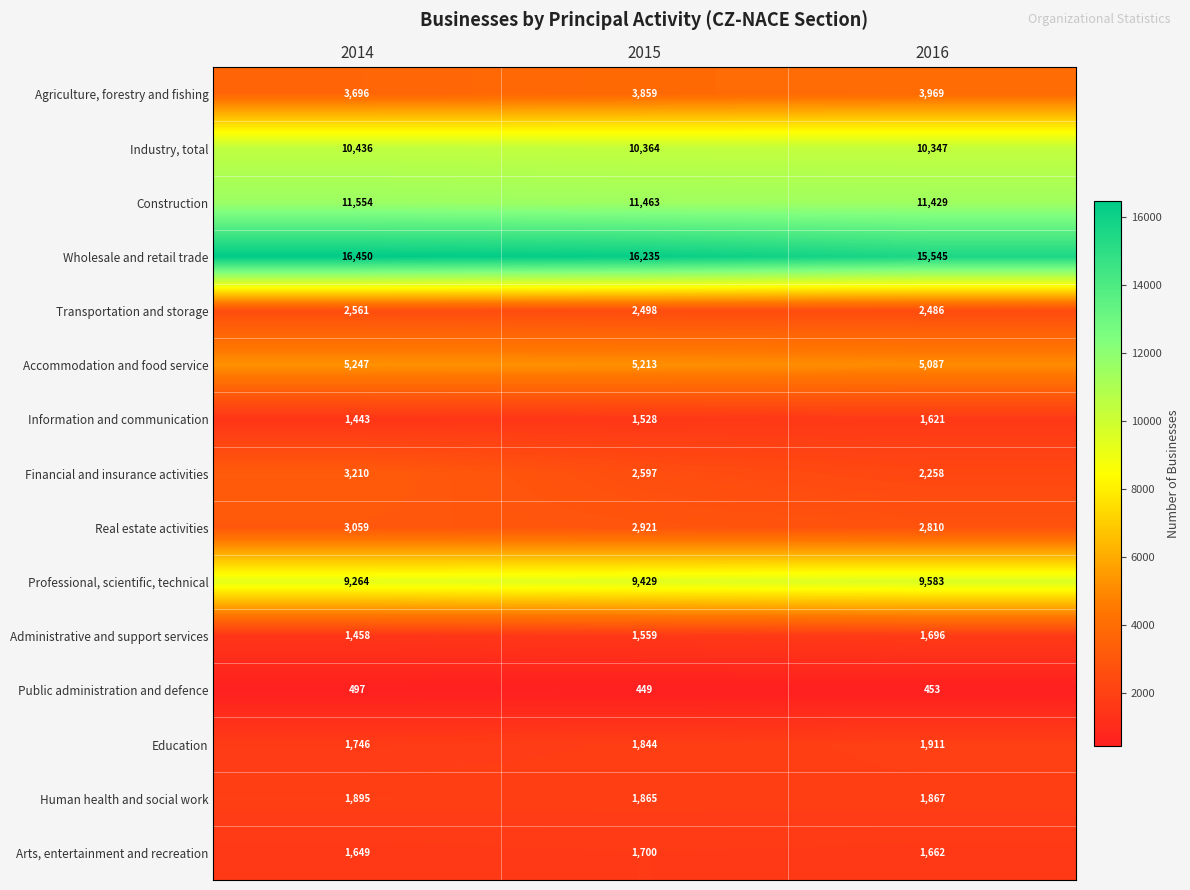

Which series has the widest spread of values?

Financial and insurance activities